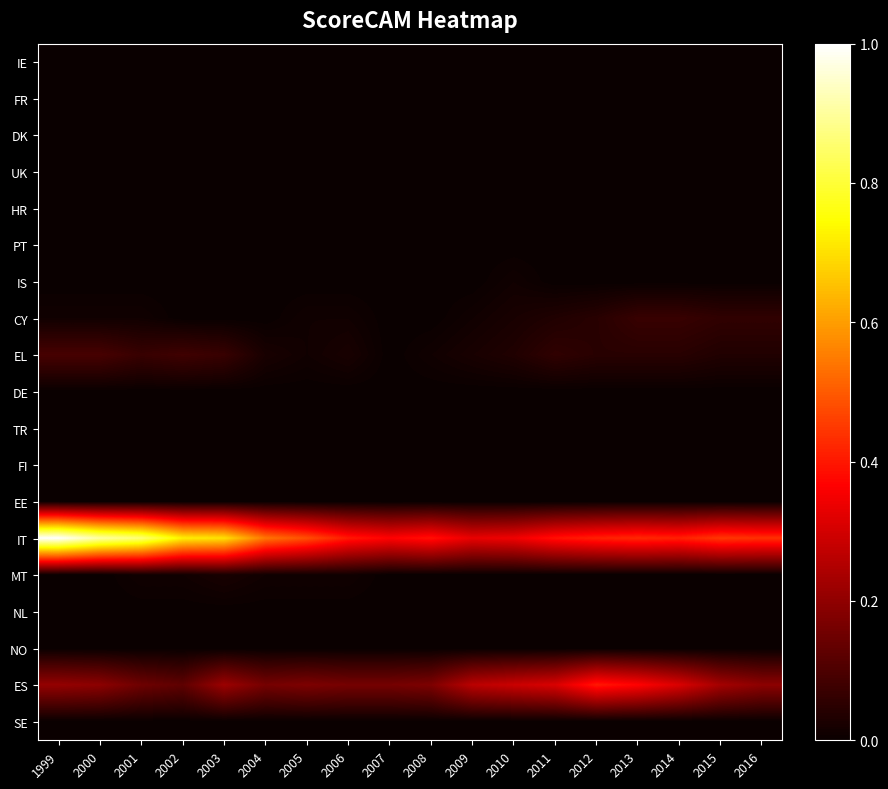

At how many categories does at least one series exceed 0?

18